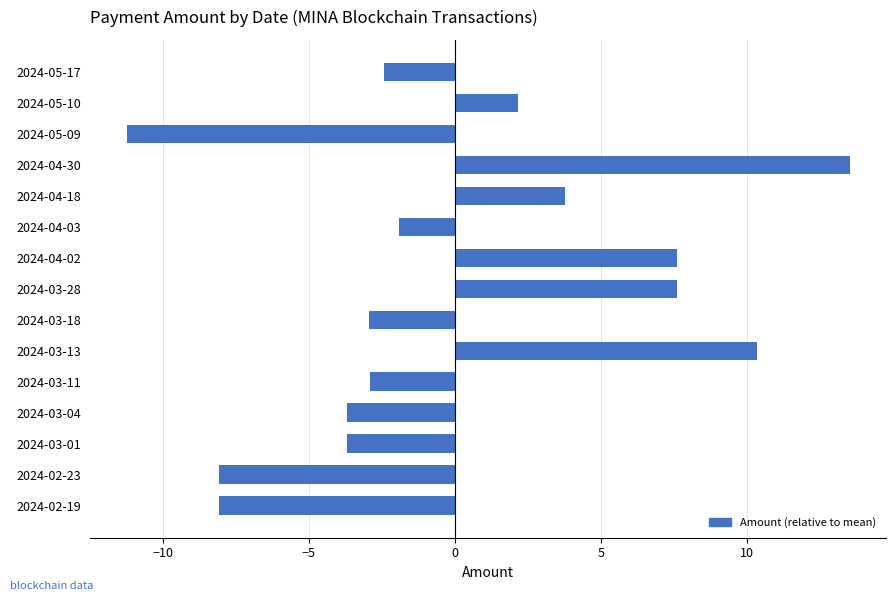

Is it true that the value at 2024-04-02 is 10.4?

False